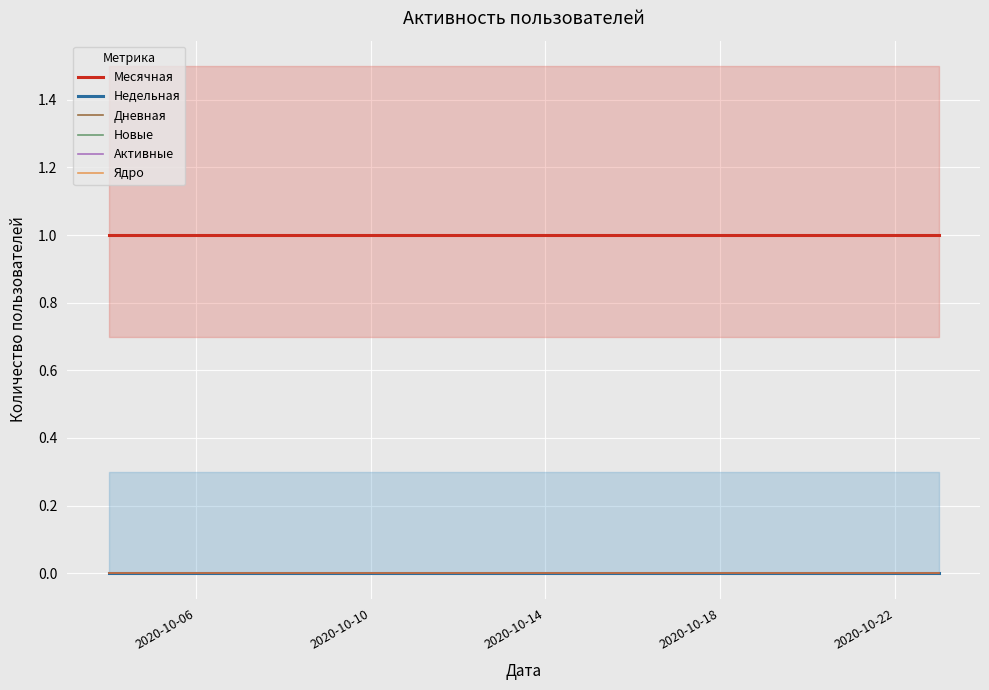

True or false: Новые and Недельная intersect in this chart.

False